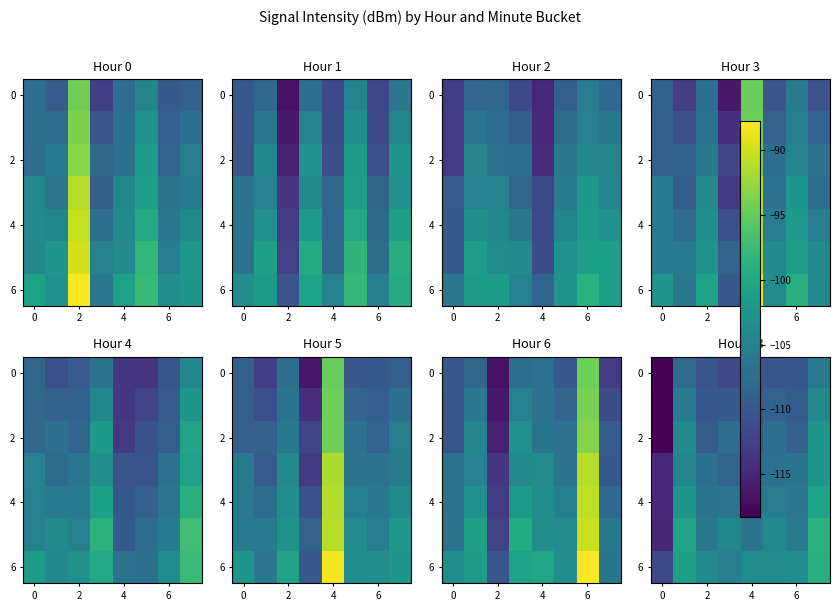

Between 6 and 7, which is larger?

7